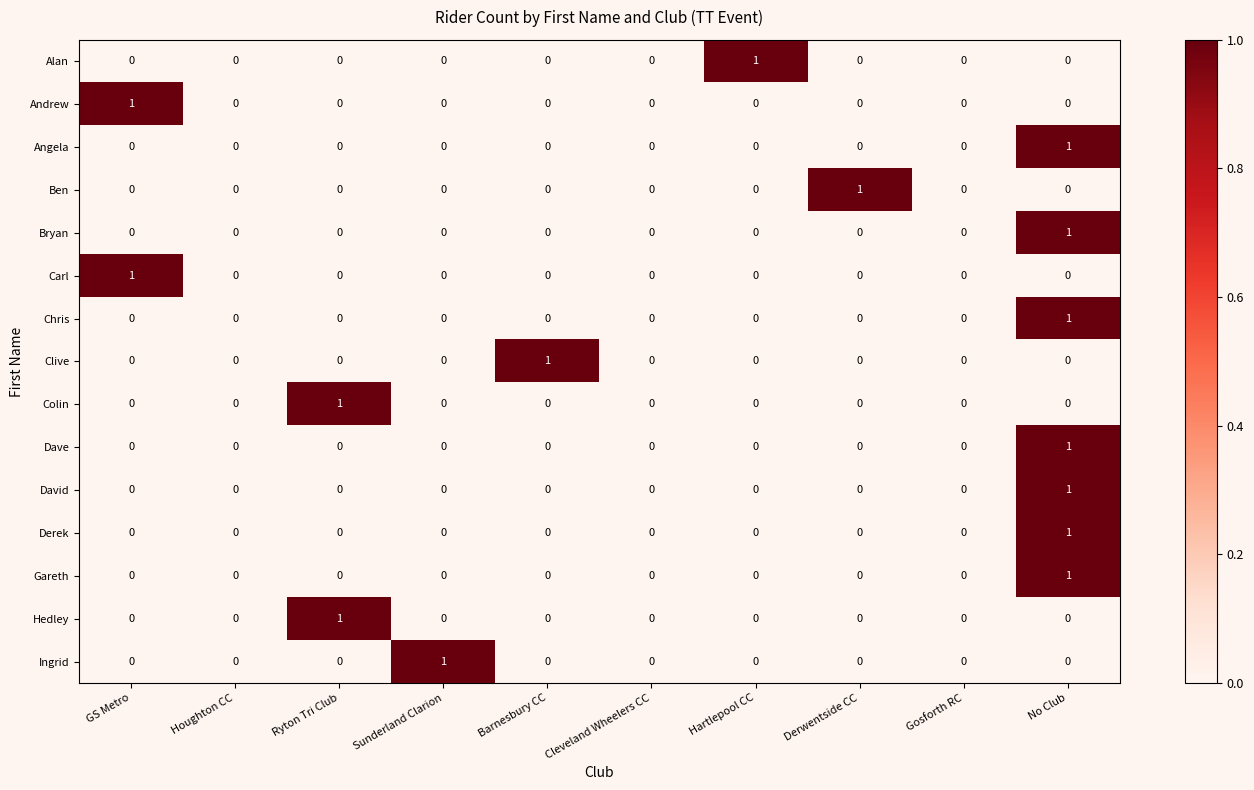

The value of Bryan at Hartlepool CC is 0. True or false?

True